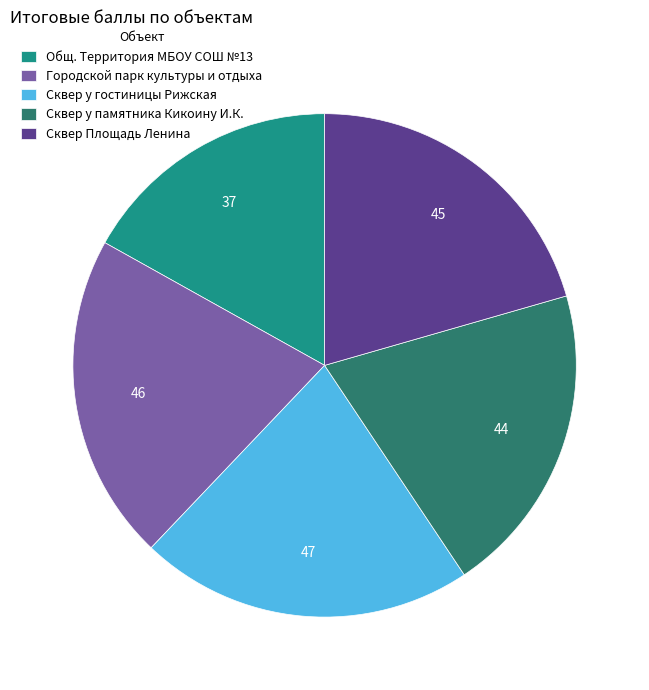

What is the smallest slice in the pie chart?

Общ. Территория МБОУ СОШ №13